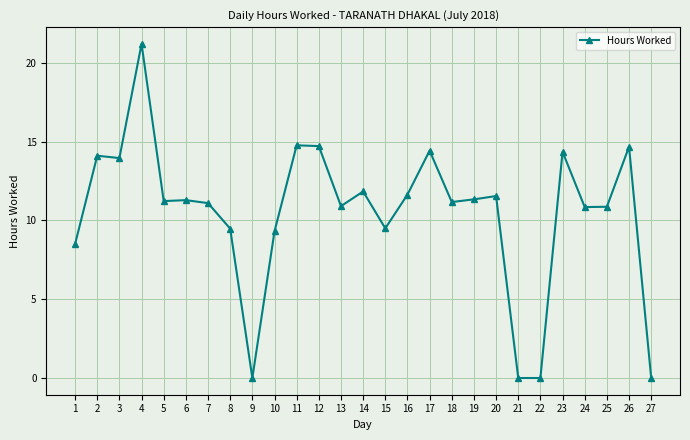

True or false: the data shows 11.3 at 19.

True